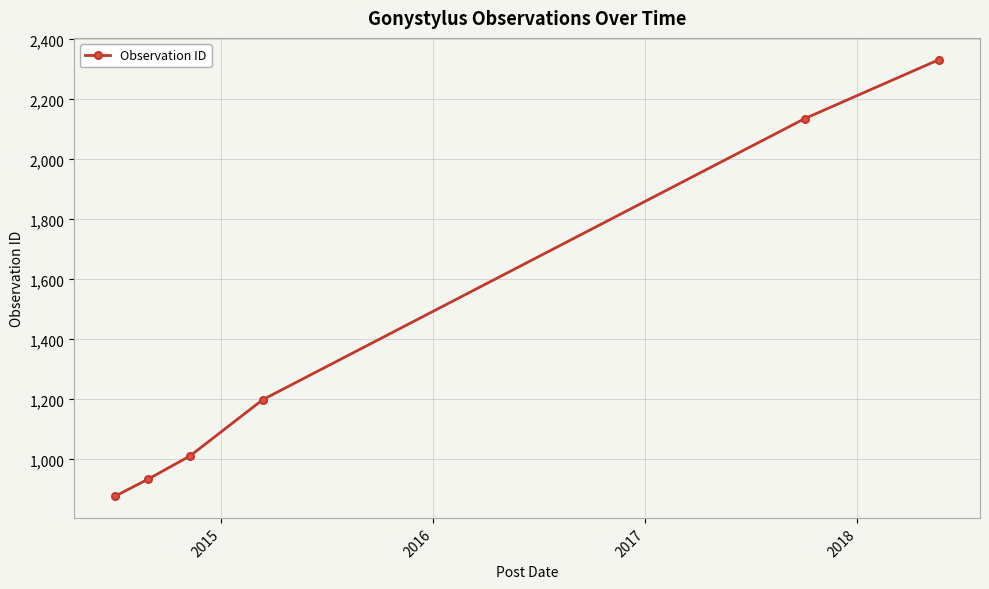

How many lines are shown in the chart?

1